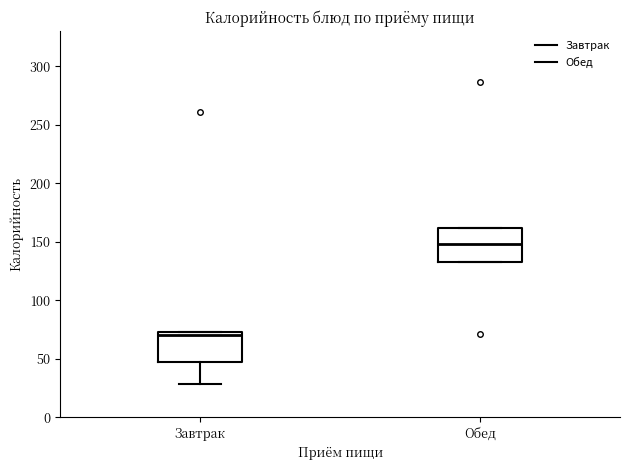

Which box has the lowest median line?

Завтрак